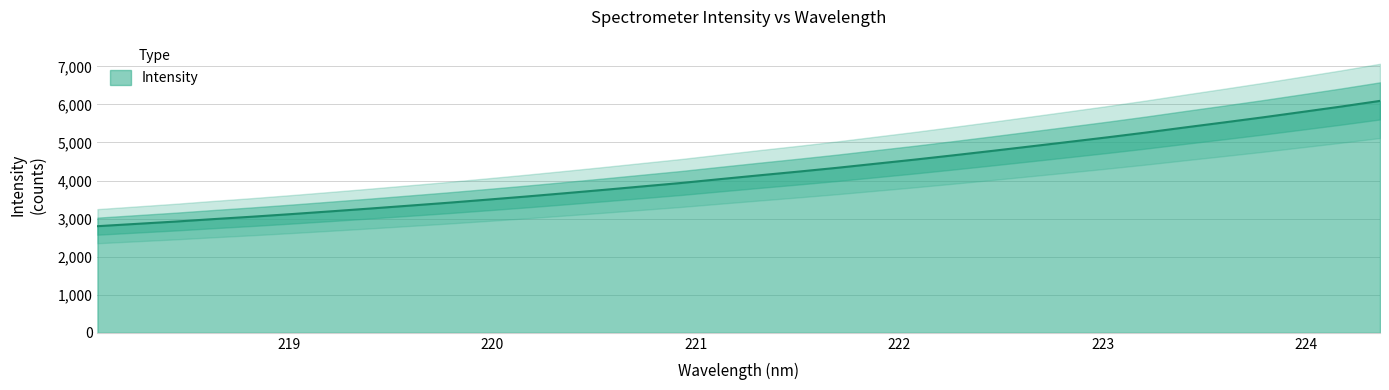

What is the highest value of the Intensity series?

6093.0